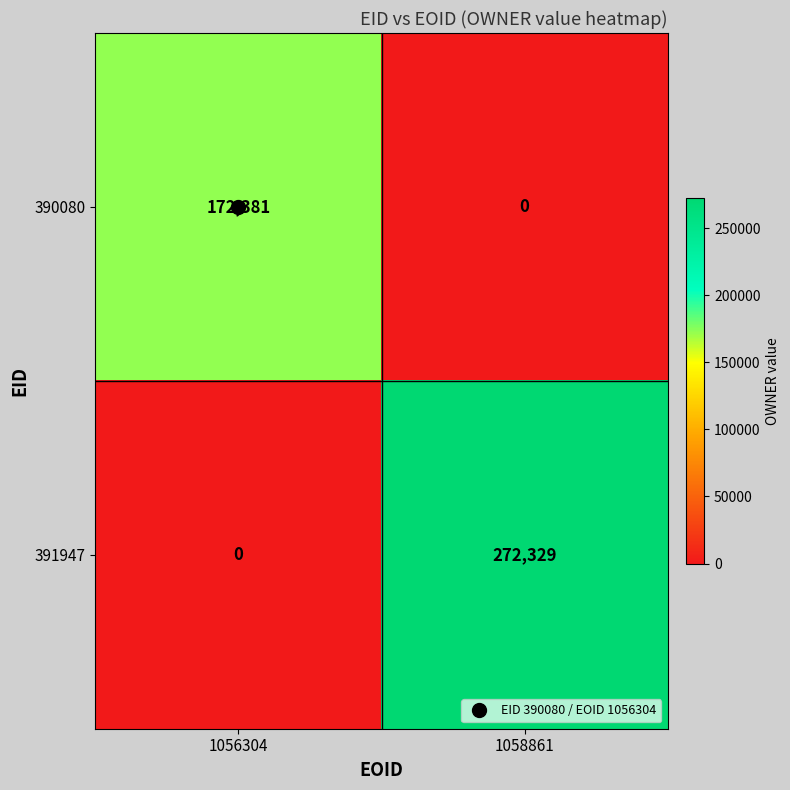

At which label is 390080 closest to 86190?

1058861